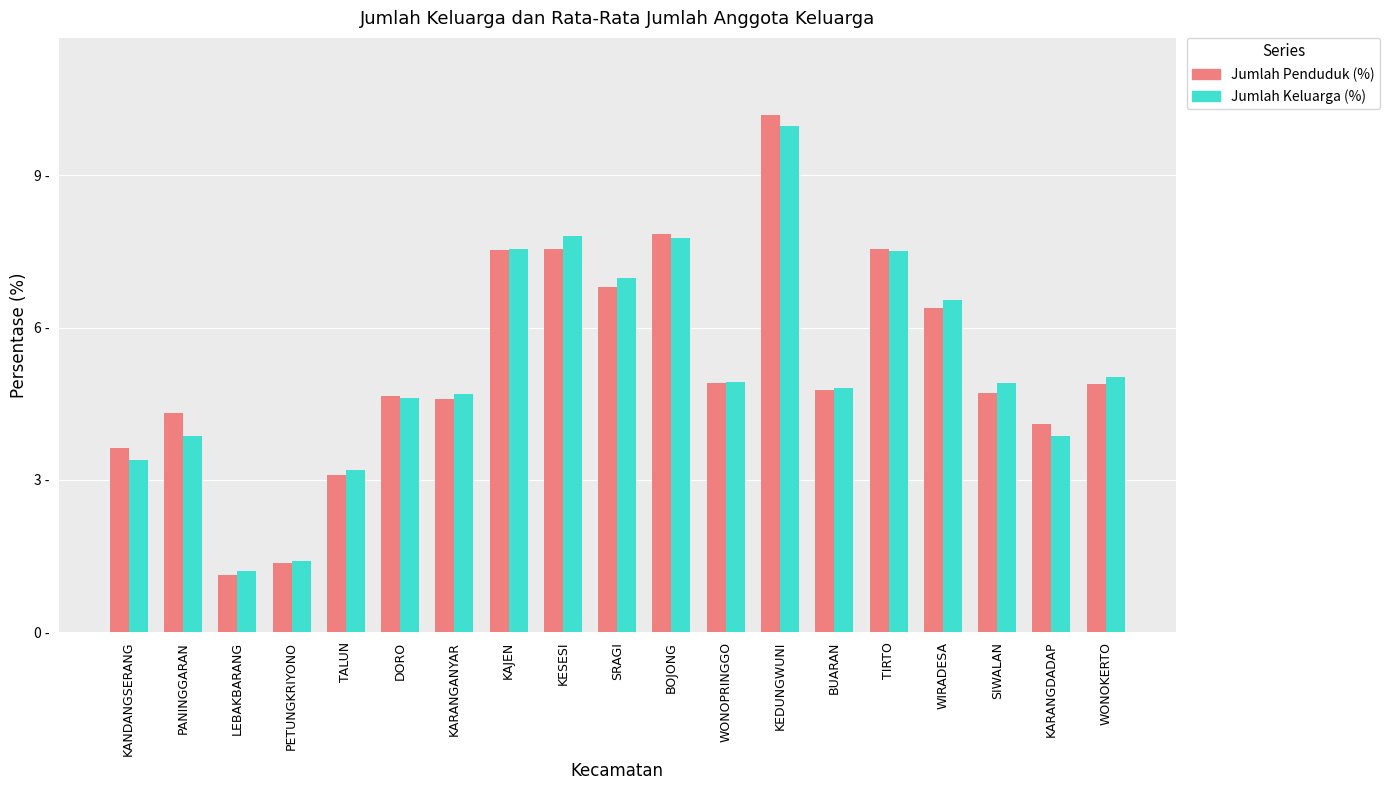

Which category has the lowest value across all series?

LEBAKBARANG